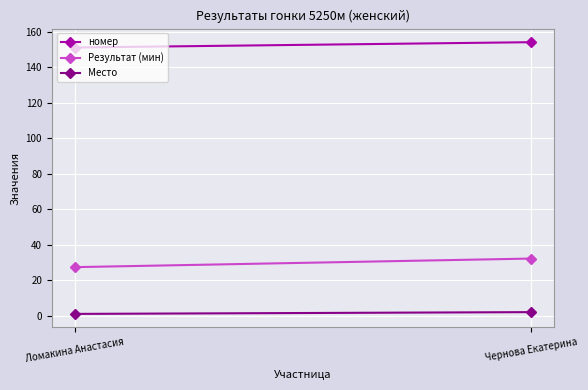

Rank the series by their average value, from lowest to highest.

Место, Результат (мин), номер